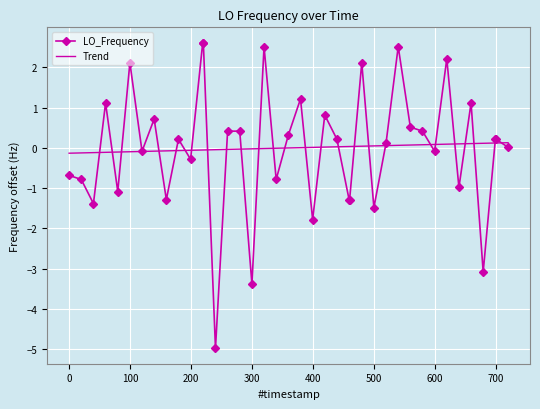

How many values are below zero?

17